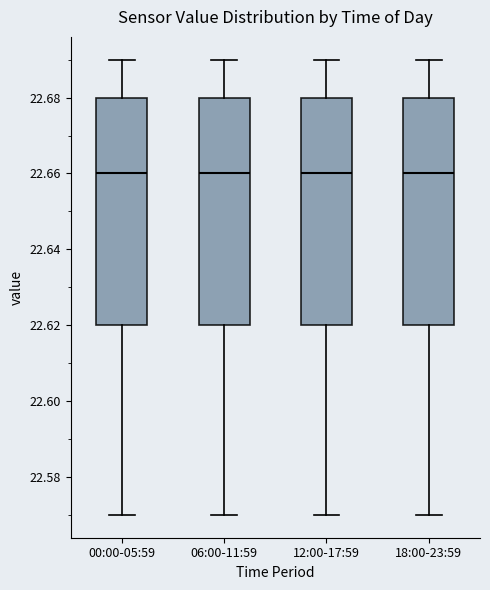

Where does the upper whisker of the box for 18:00-23:59 end on the y-axis? The values are not printed on the chart, so give them approximately, as read against the axis.

22.69